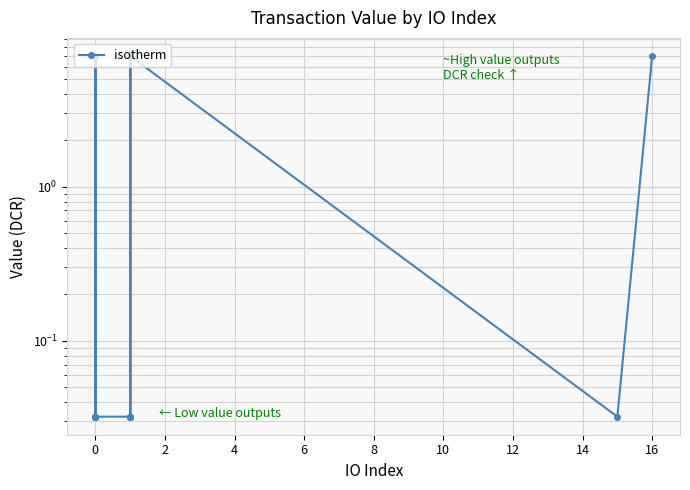

How many interior local peaks (higher than both neighbors) does the data have?

4